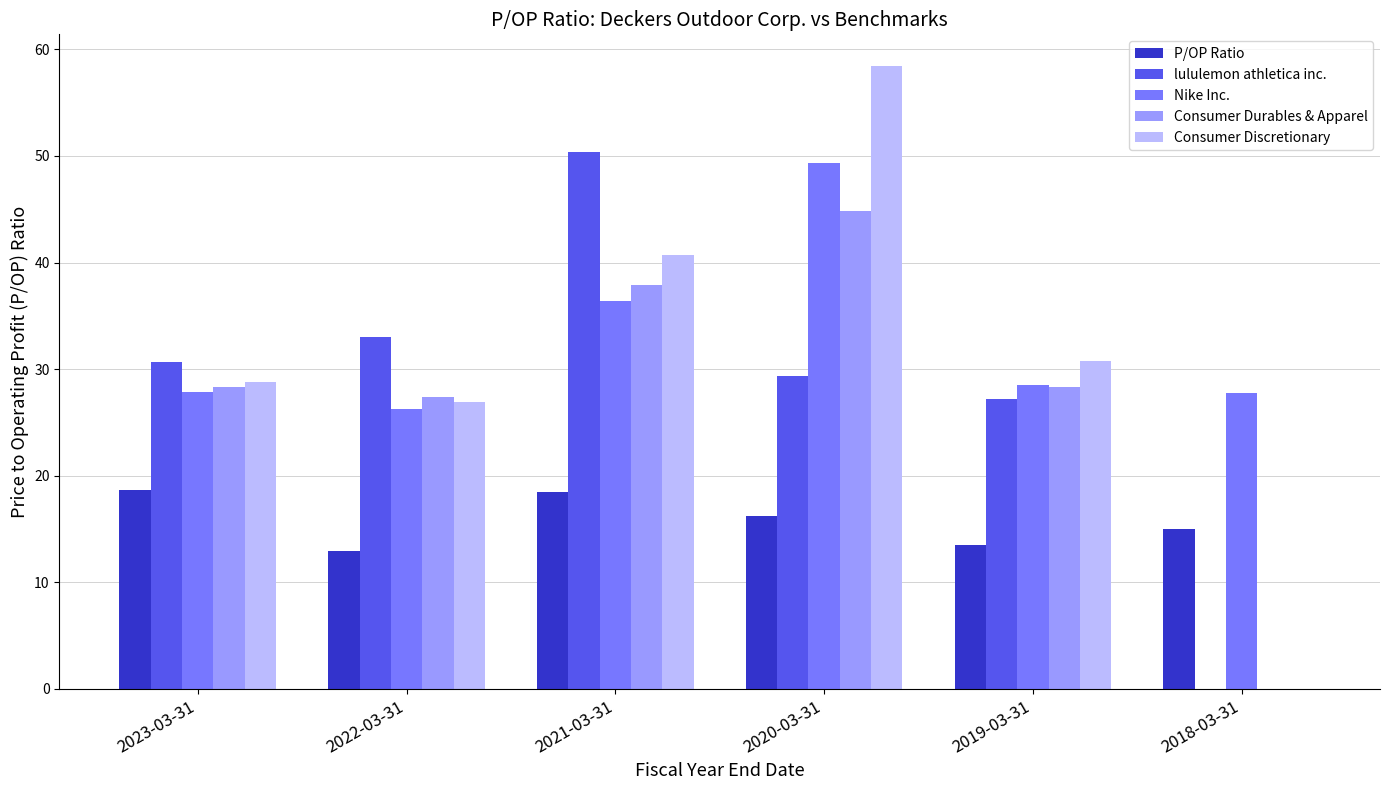

What is the sum of all Nike Inc. values?

196.0